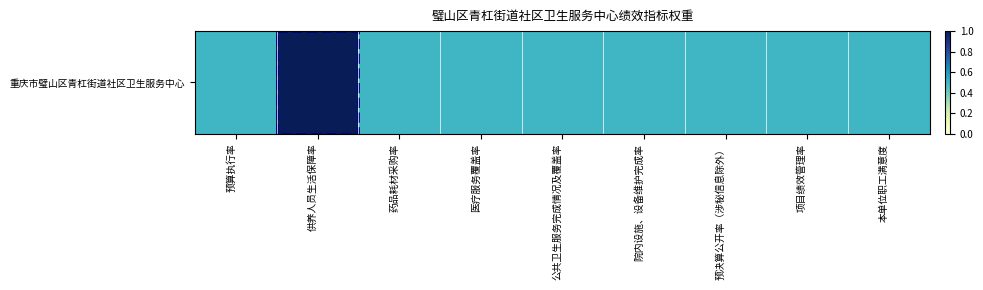

True or false: the data shows 14 at 本单位职工满意度.

False